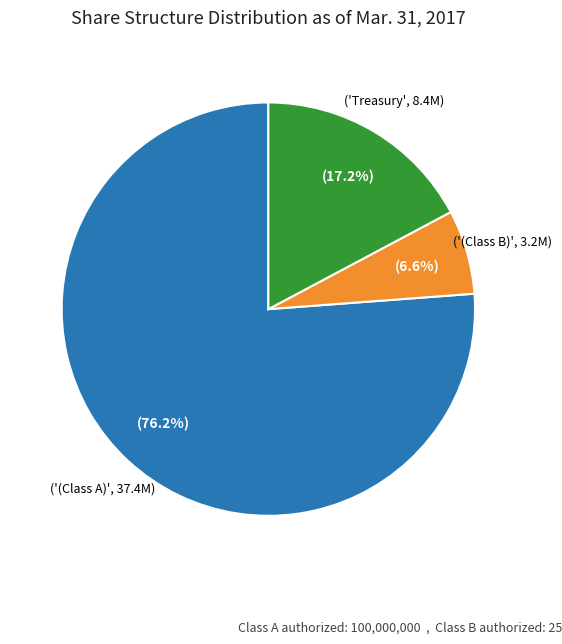

Count the number of slices in the pie.

3